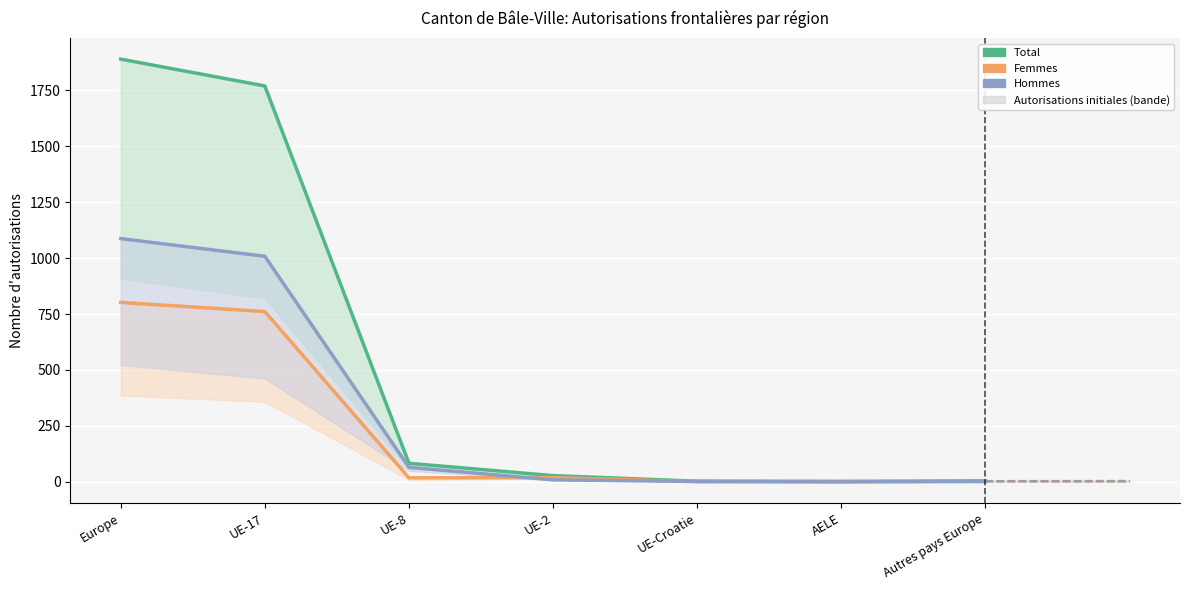

Is it true that Total equals 28 at UE-2?

True